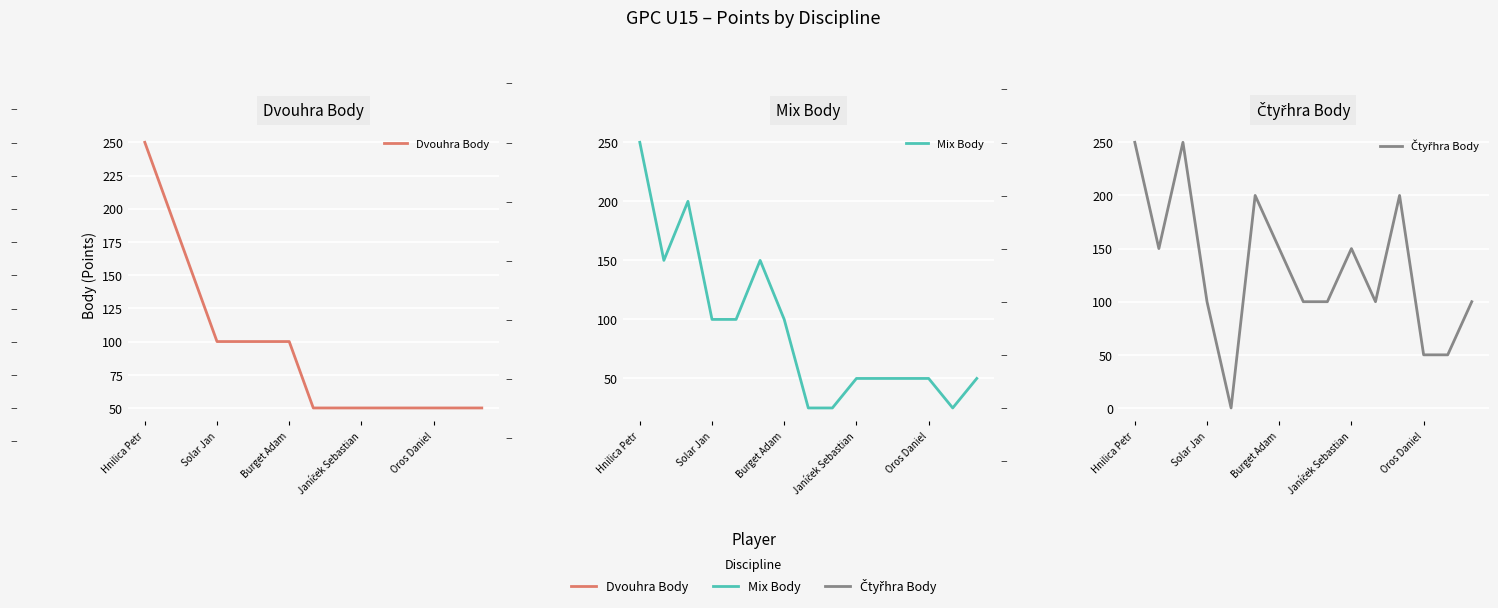

True or false: Čtyřhra Body has a value of 150 at Burget Adam.

True